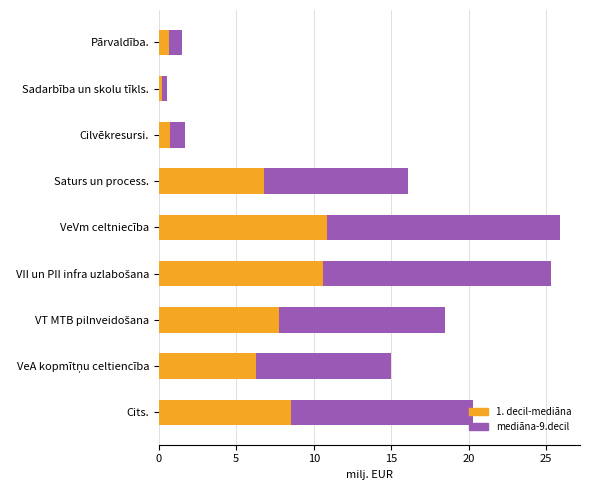

The 1. decil-mediāna series shows 11.2 at Saturs un process.. True or false?

False